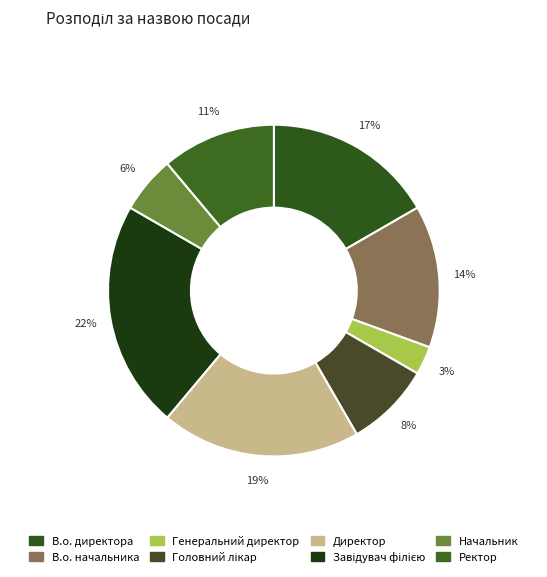

How many slices are in this pie chart?

8